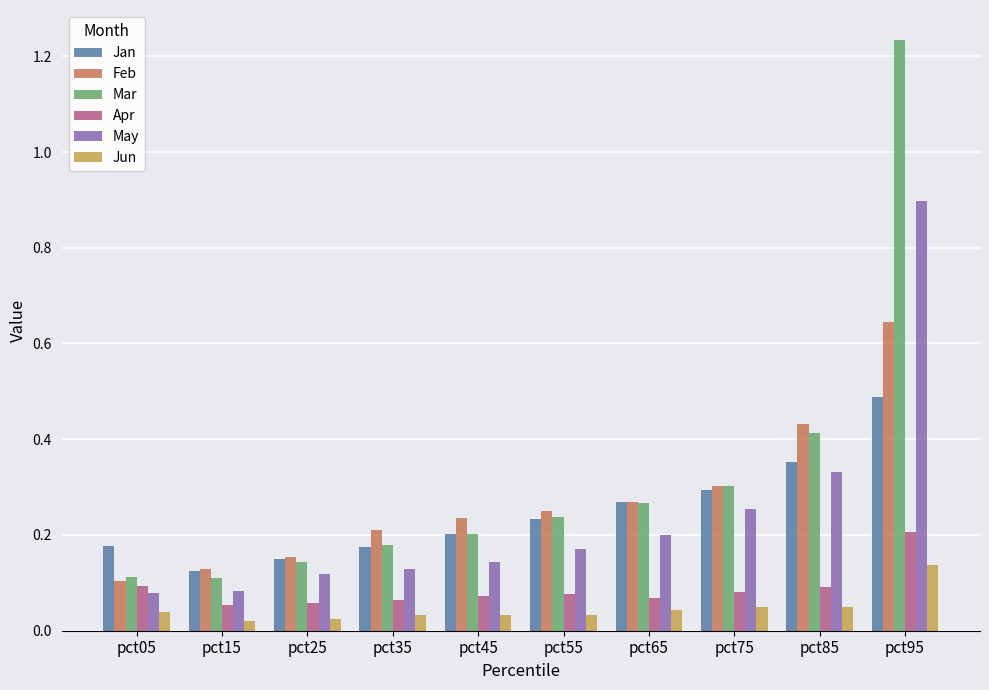

Count the Jan values in the range 0 to 1.

10